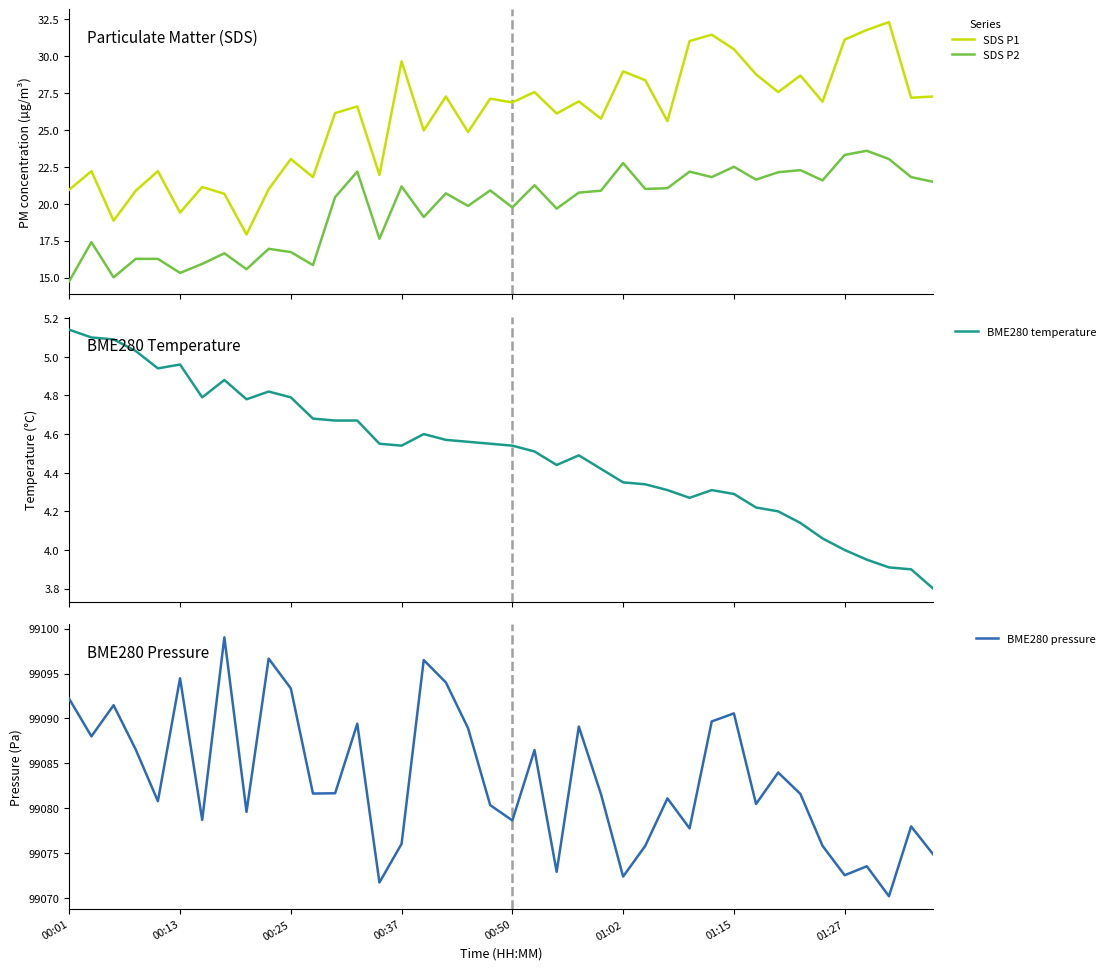

True or false: SDS P1 and SDS P2 cross at least once.

False